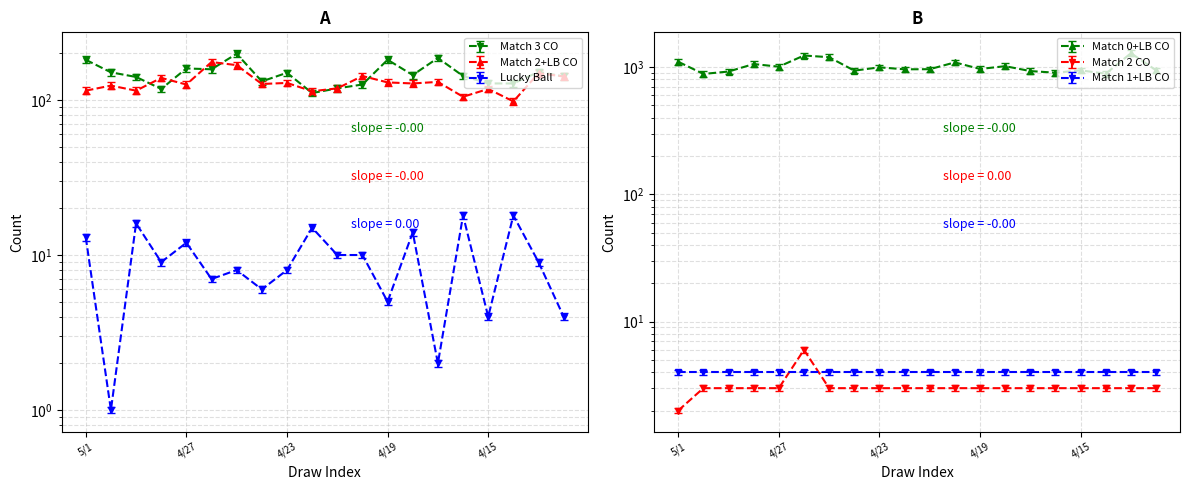

What position from the right is 4/28?

17